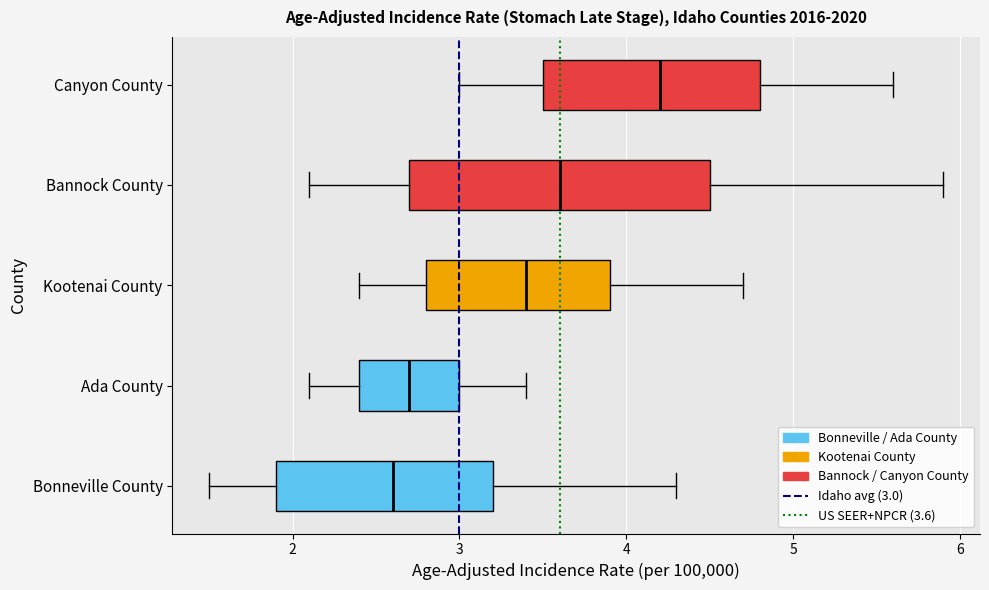

Which box has the furthest to the left median line?

Bonneville County